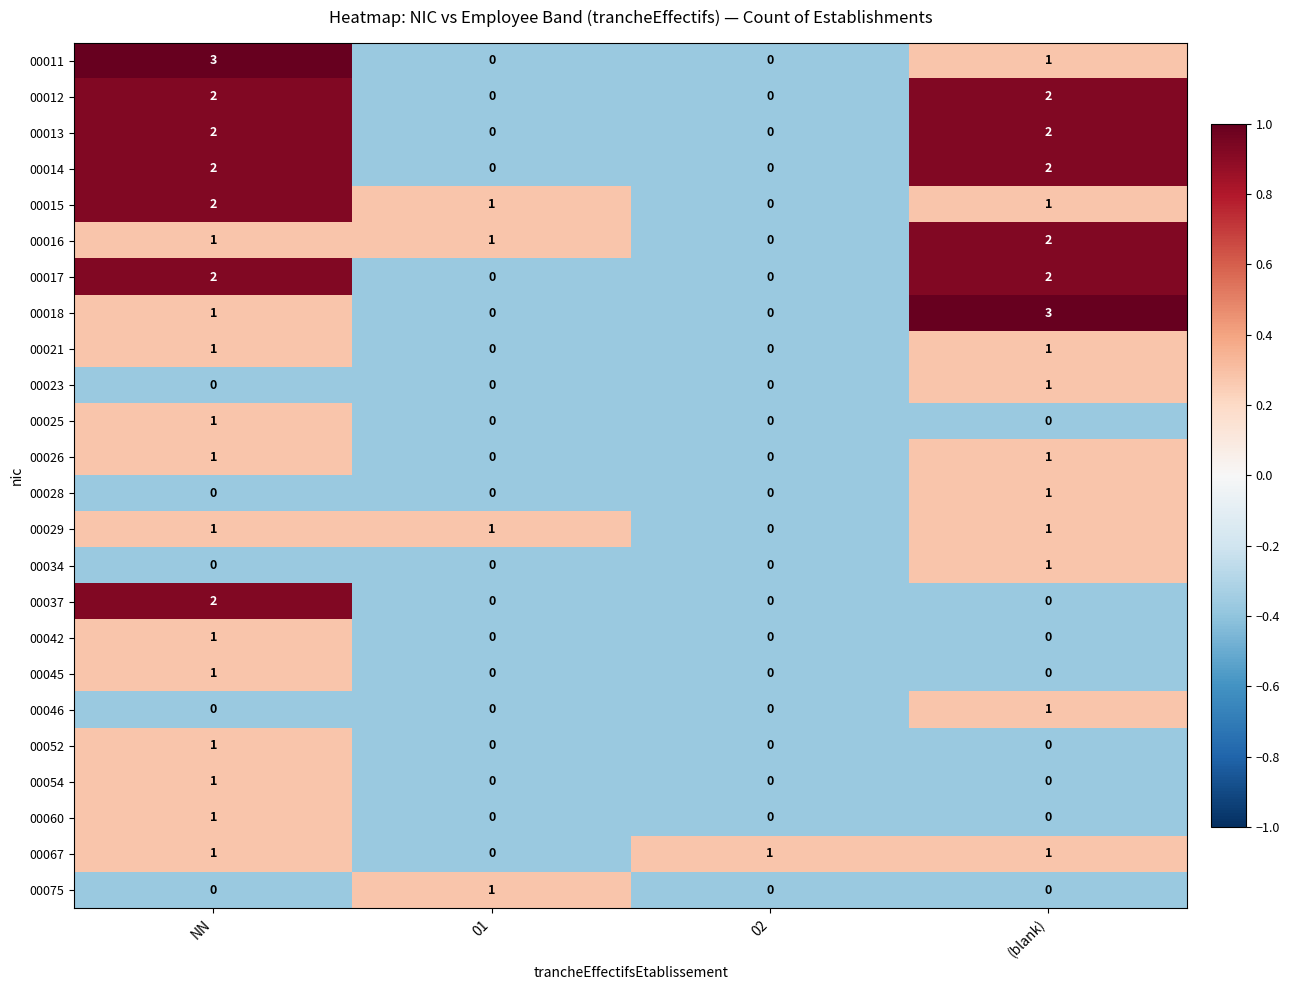

Count the 00028 values in the range 0 to 1.

4